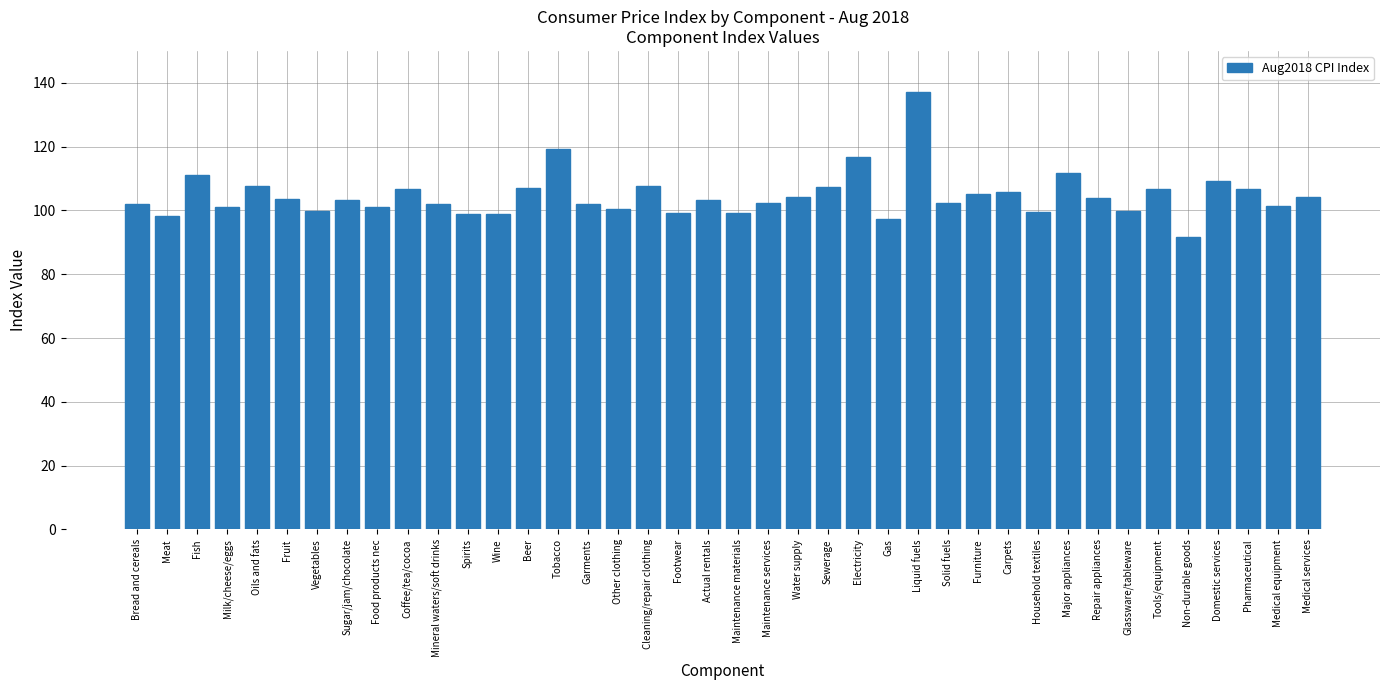

What value does the data have at Bread and cereals?

102.1